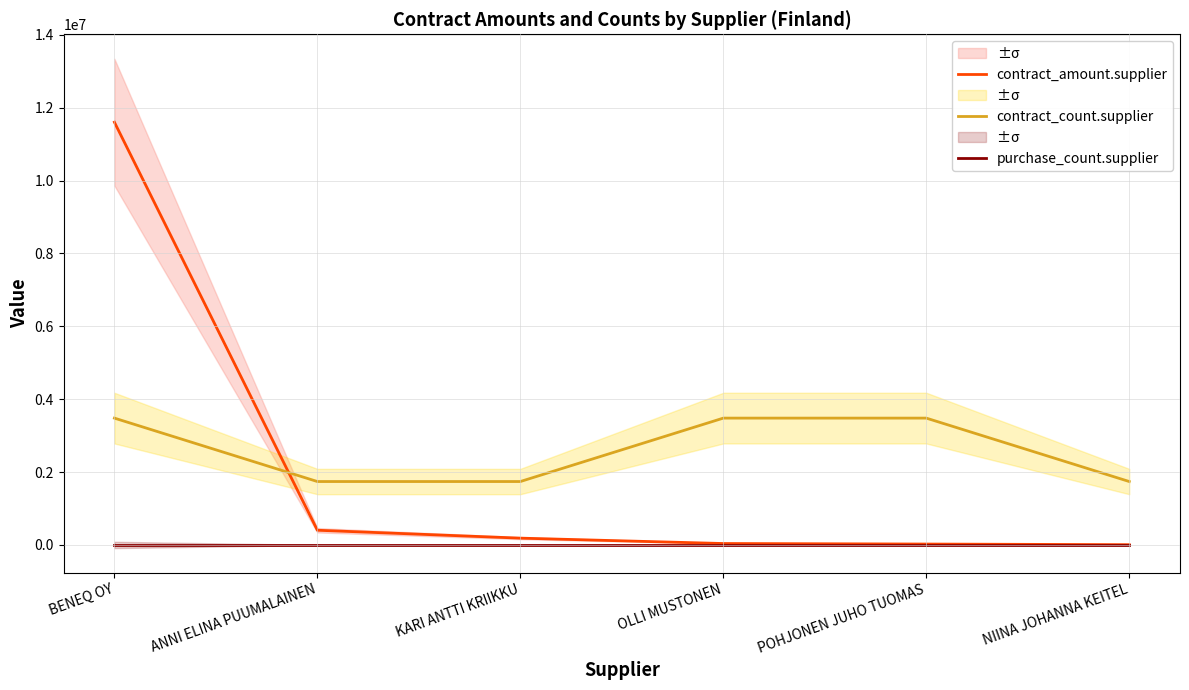

What position from the left is POHJONEN JUHO TUOMAS?

5